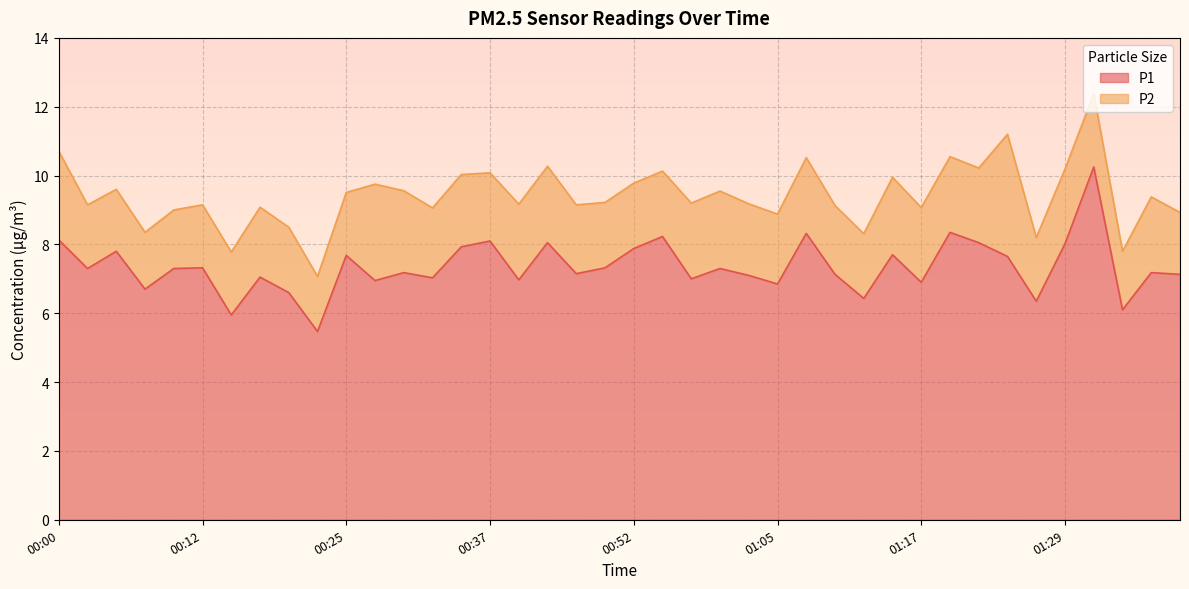

How many points are higher than both their immediate neighbors (excluding endpoints)?

14